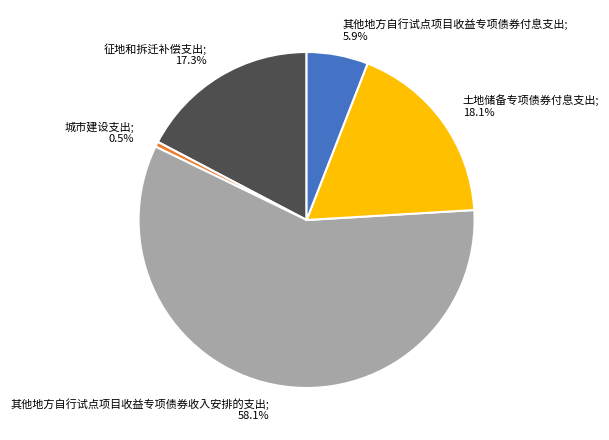

Does any single category account for the majority?

Yes